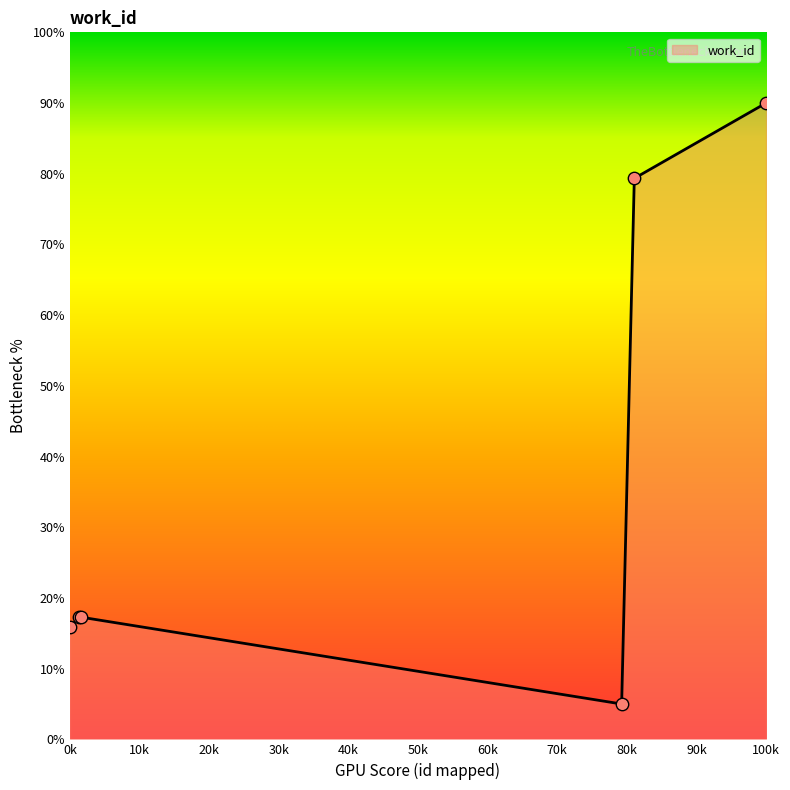

What is the smallest value displayed?

5.0